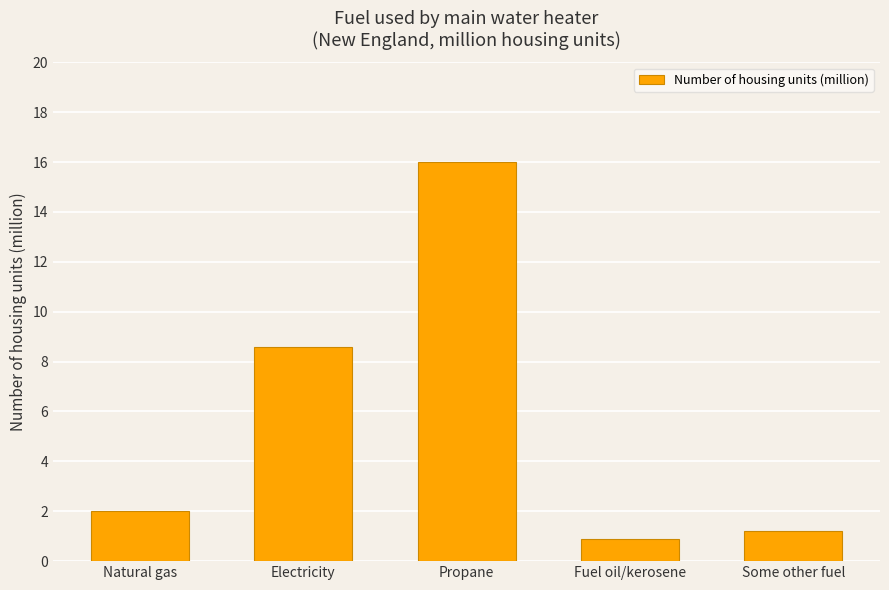

Is it true that the value at Fuel oil/kerosene is 0.9?

True